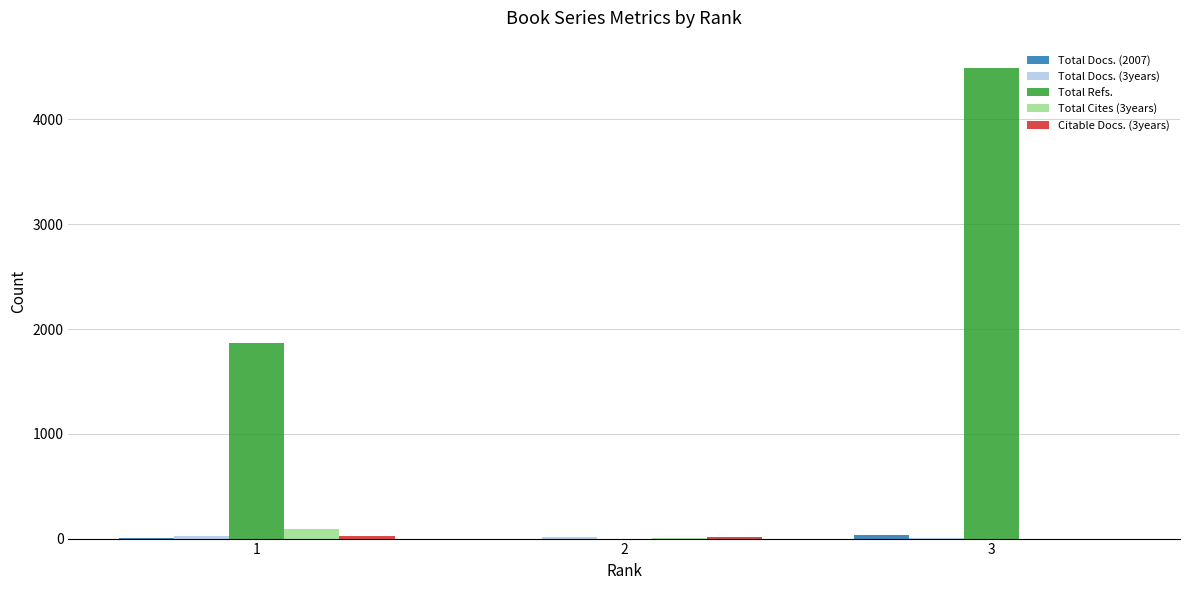

Count the number of categories in the chart.

3